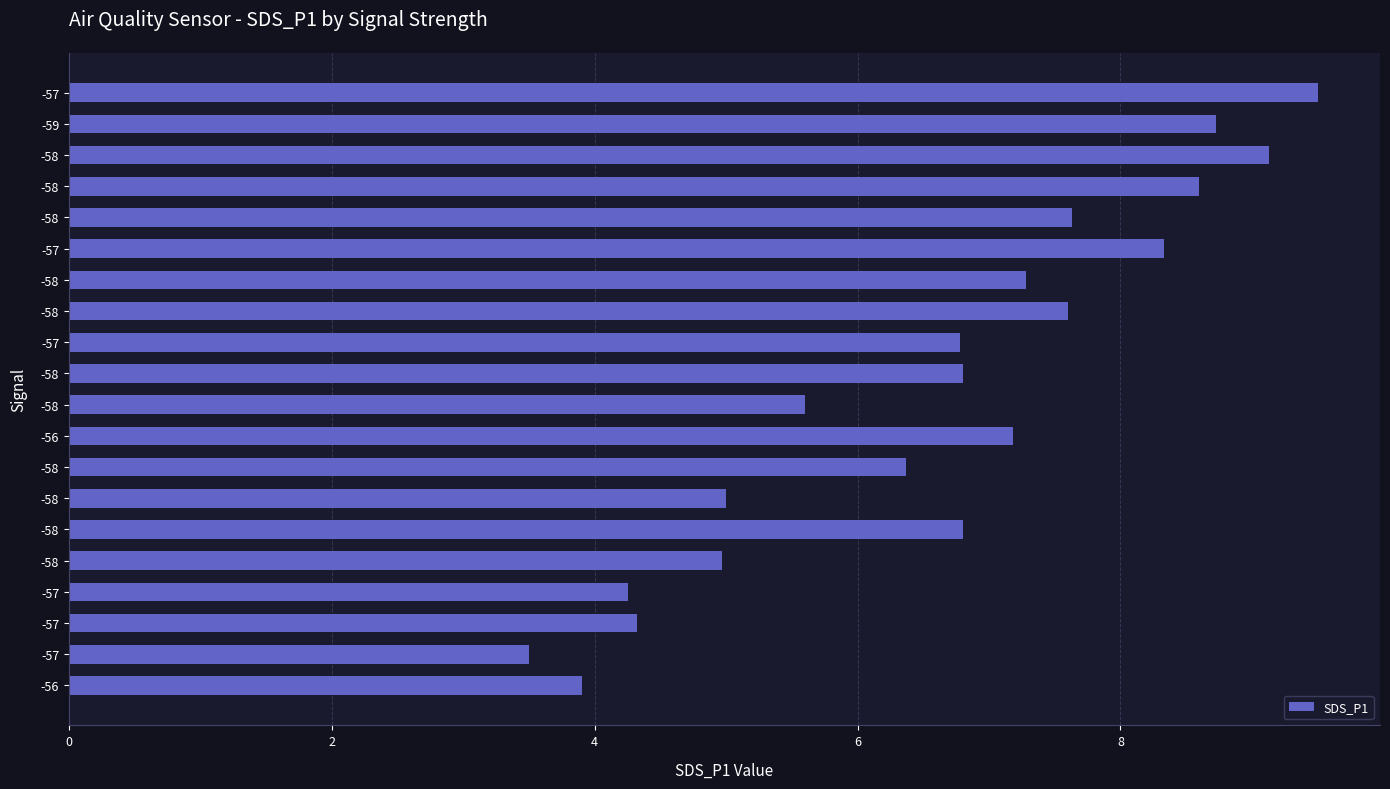

How many values exceed 6?

13